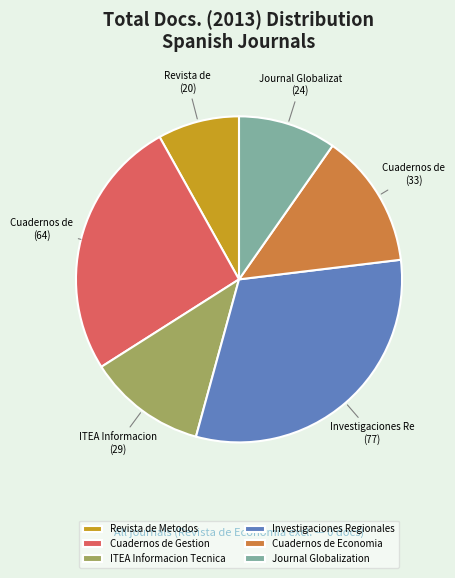

Which category has the smallest portion of the pie?

Revista de Metodos